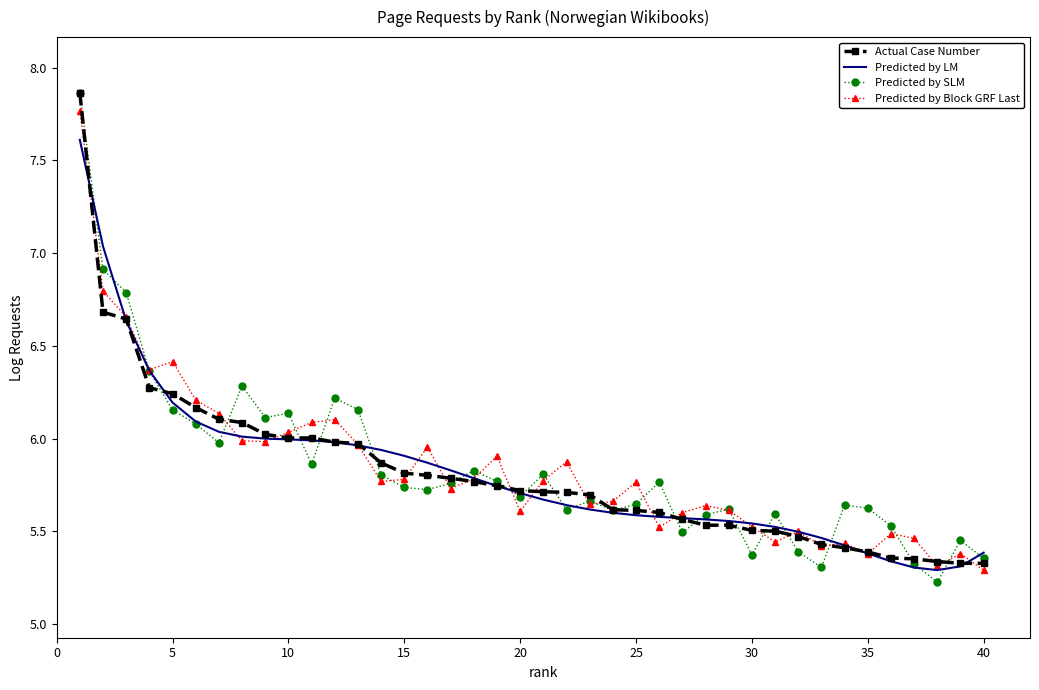

What are all the series names shown in the legend?

Actual Case Number, Predicted by LM, Predicted by SLM, Predicted by Block GRF Last